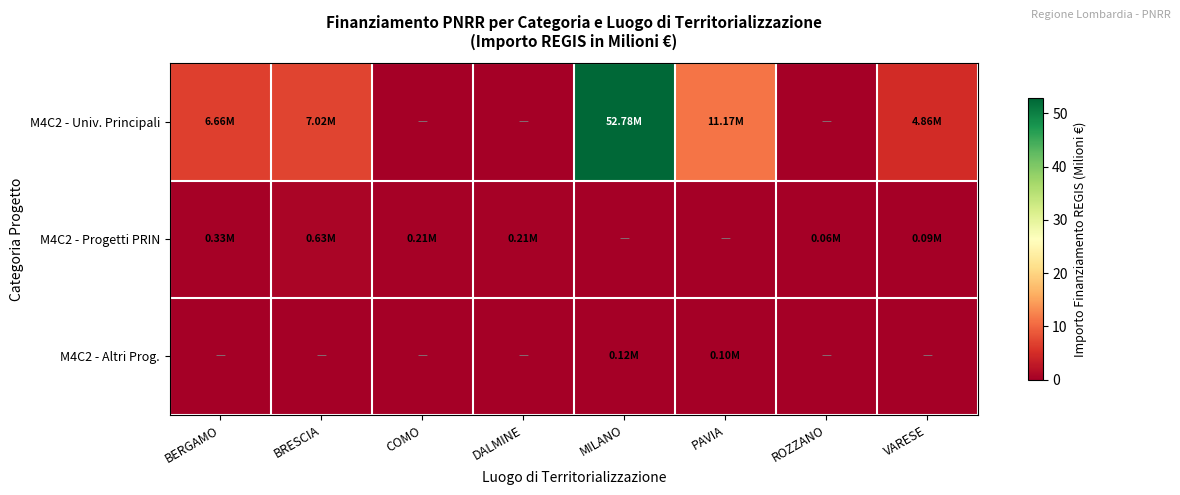

Reading right to left, list all the values displayed in this chart.

M4C2 - Univ. Principali: VARESE=4.9	ROZZANO=0.0	PAVIA=11.2	MILANO=52.8	DALMINE=0.0	COMO=0.0	BRESCIA=7.0	BERGAMO=6.7
M4C2 - Progetti PRIN: VARESE=0.1	ROZZANO=0.1	PAVIA=0.0	MILANO=0.0	DALMINE=0.2	COMO=0.2	BRESCIA=0.6	BERGAMO=0.3
M4C2 - Altri Prog.: VARESE=0.0	ROZZANO=0.0	PAVIA=0.1	MILANO=0.1	DALMINE=0.0	COMO=0.0	BRESCIA=0.0	BERGAMO=0.0